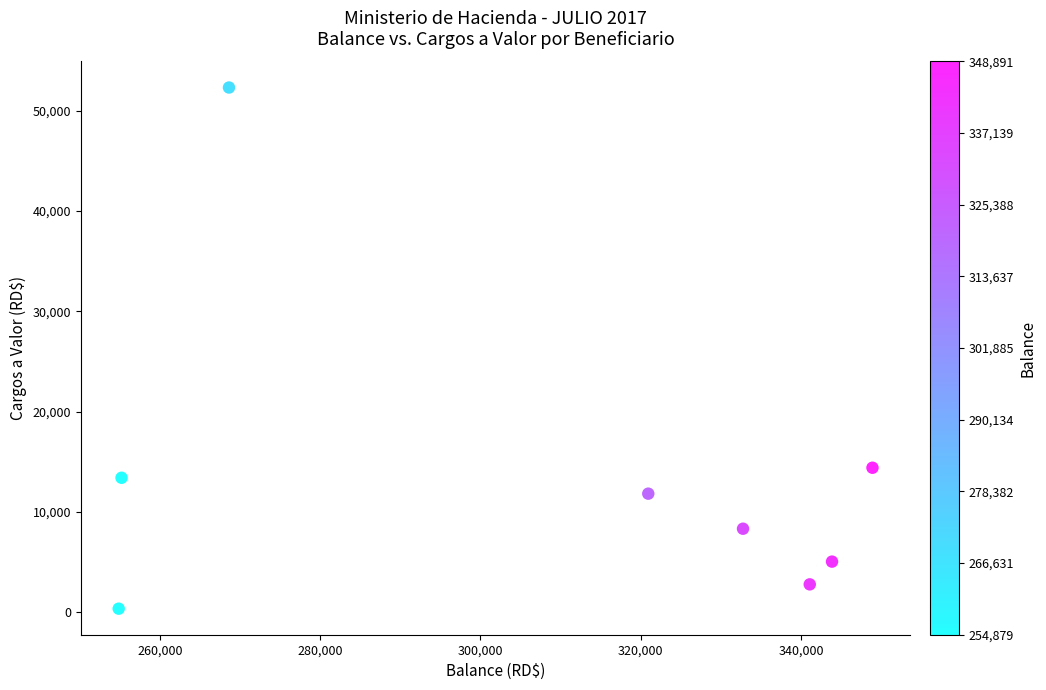

What Y value in the scatter plot is closest to 26324?

14400.0